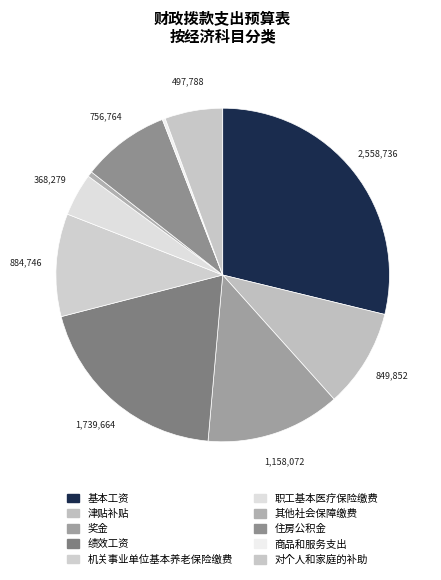

Count the number of slices in the pie.

10